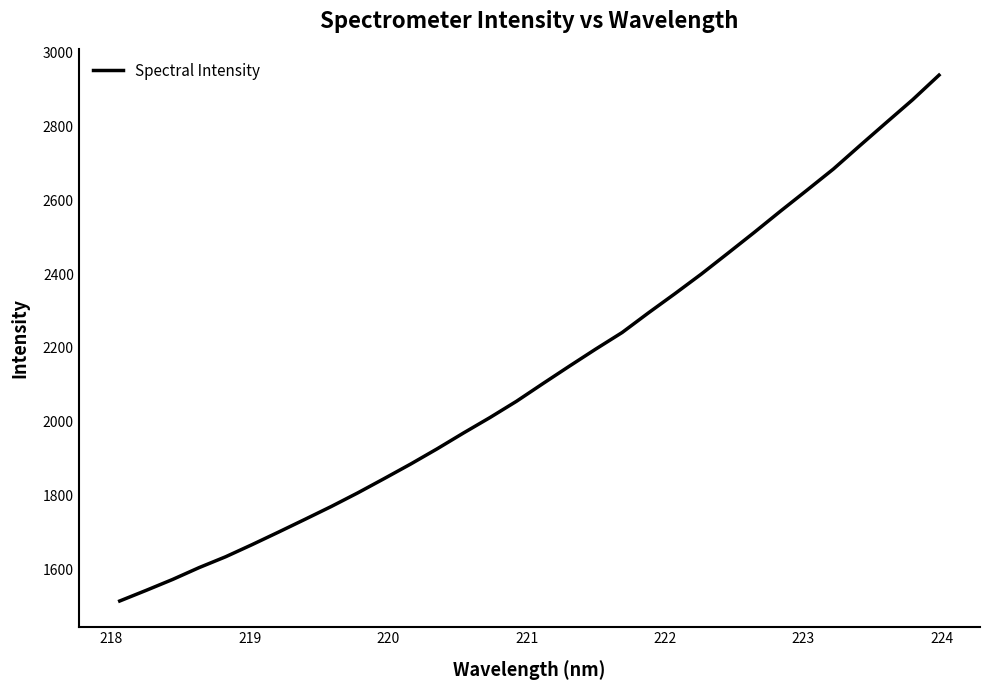

What is the smallest value displayed?

1515.8